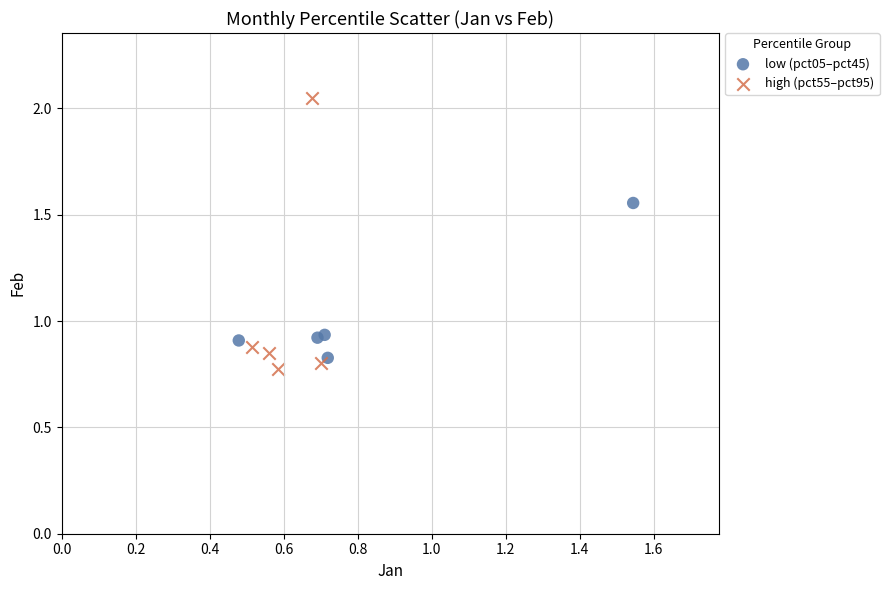

Which series reaches the maximum Y coordinate?

high (pct55–pct95)